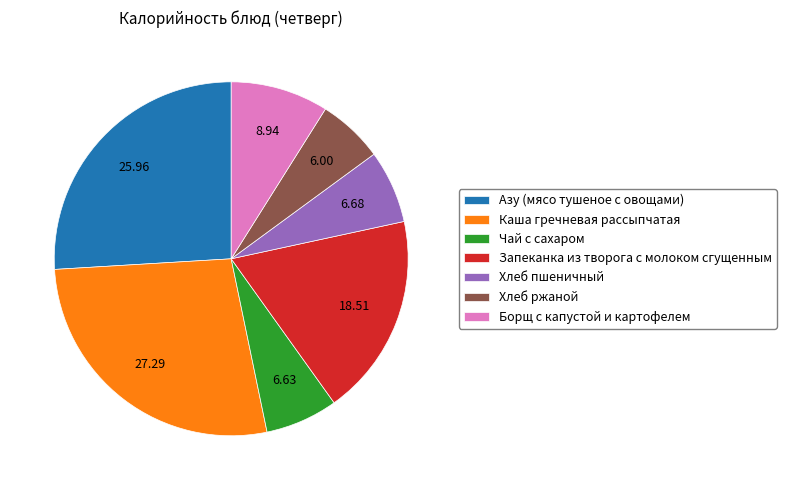

Which has a higher value, Хлеб ржаной or Азу (мясо тушеное с овощами)?

Азу (мясо тушеное с овощами)